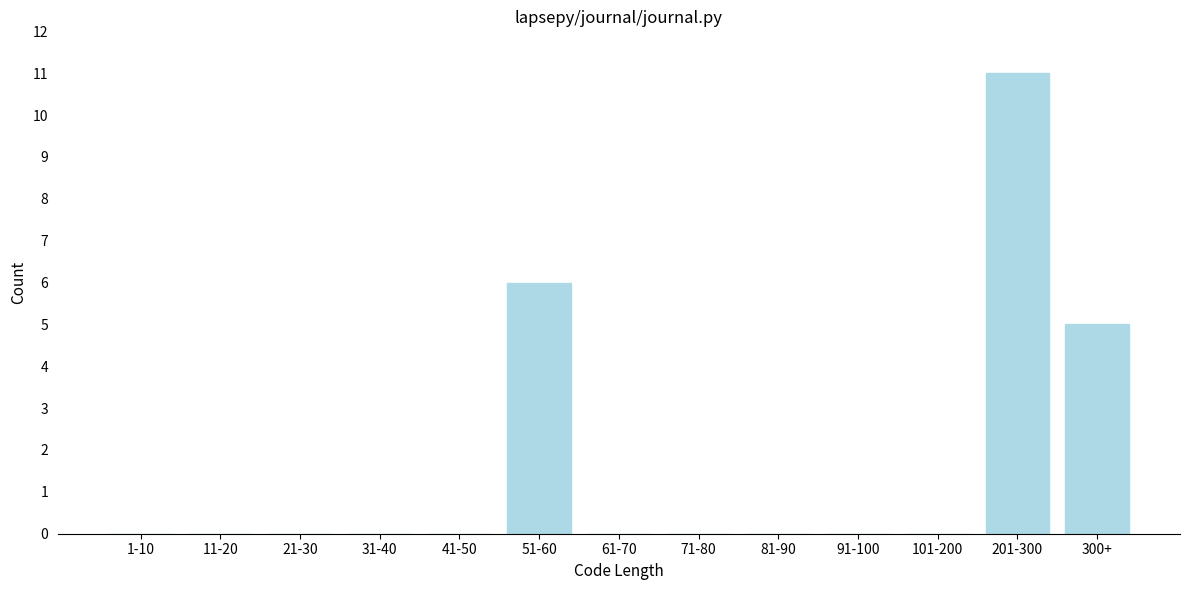

Reading left to right, transcribe all the data shown in this chart.

1-10=0	11-20=0	21-30=0	31-40=0	41-50=0	51-60=6	61-70=0	71-80=0	81-90=0	91-100=0	101-200=0	201-300=11	300+=5